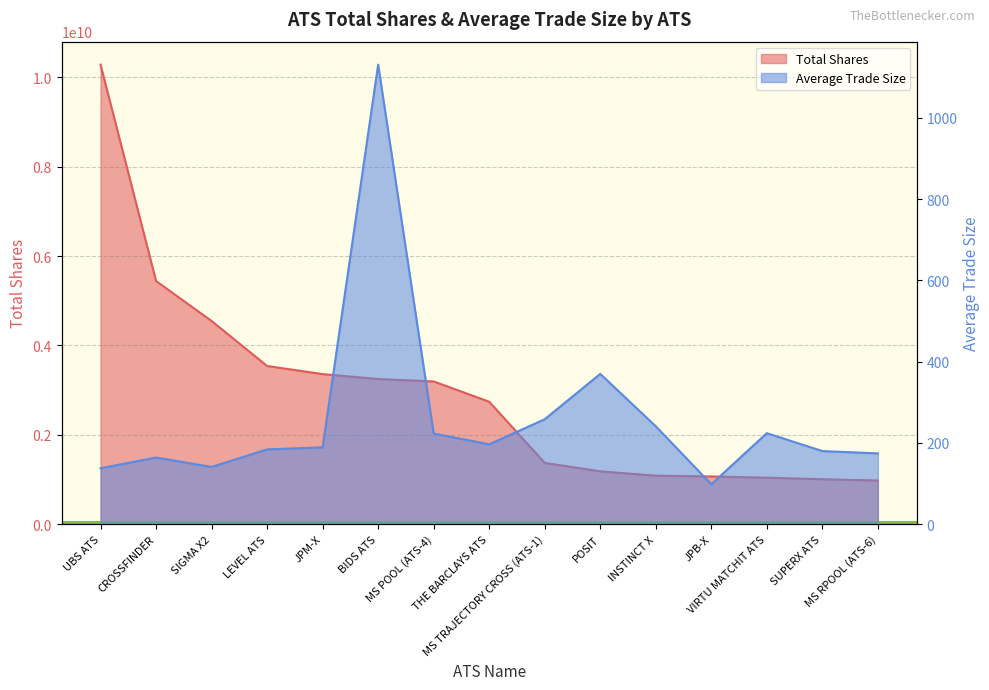

At how many categories does at least one series exceed 1454124719?

8